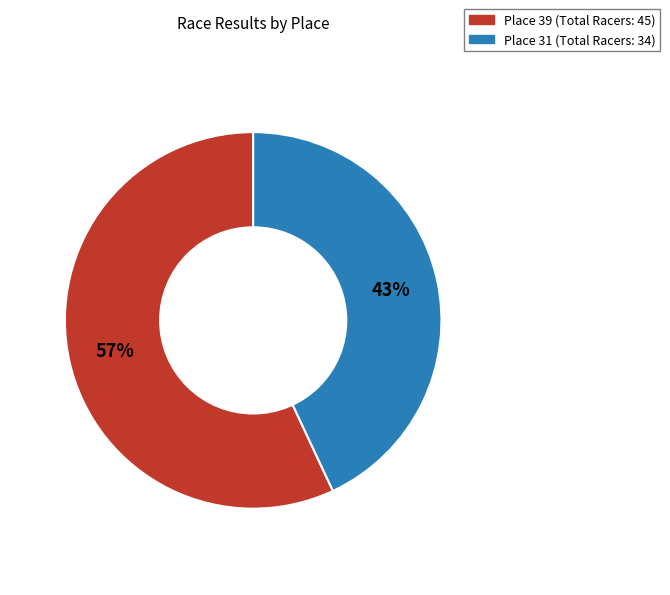

Which has a higher value, Place 39 or Place 31?

Place 39